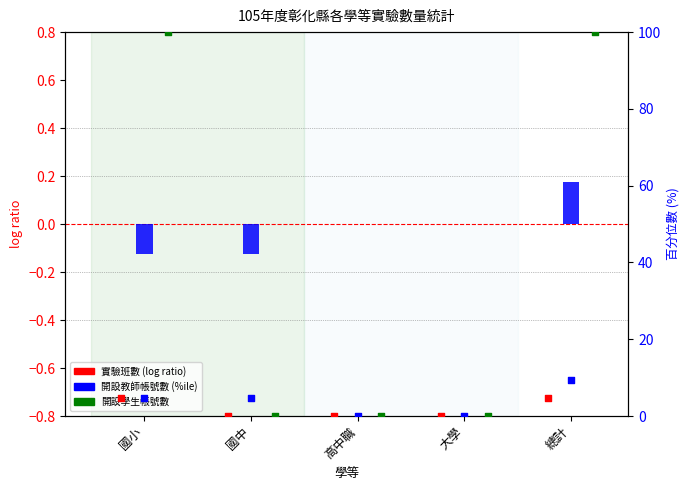

Which series has the largest Y range (max minus min)?

開設學生帳號數 %ile